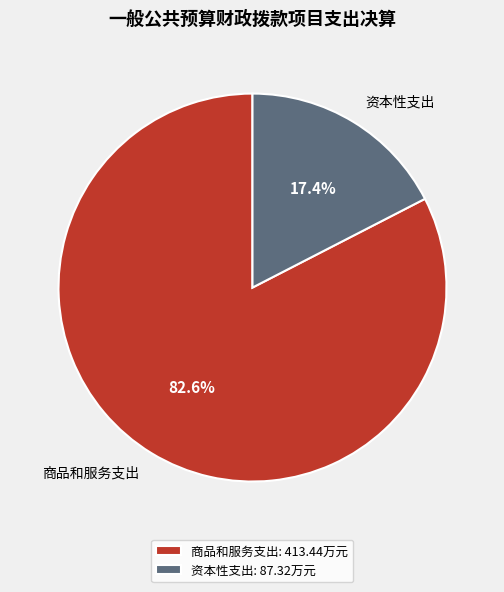

Does 商品和服务支出 account for over 50% of the chart?

Yes